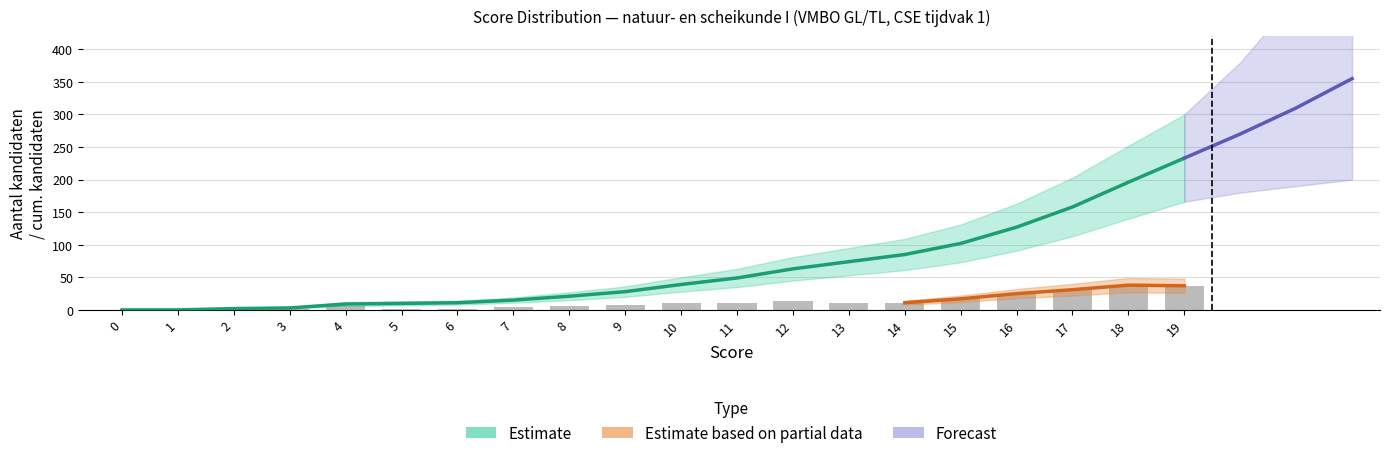

How many values in aantal_kandidaten are above zero?

18